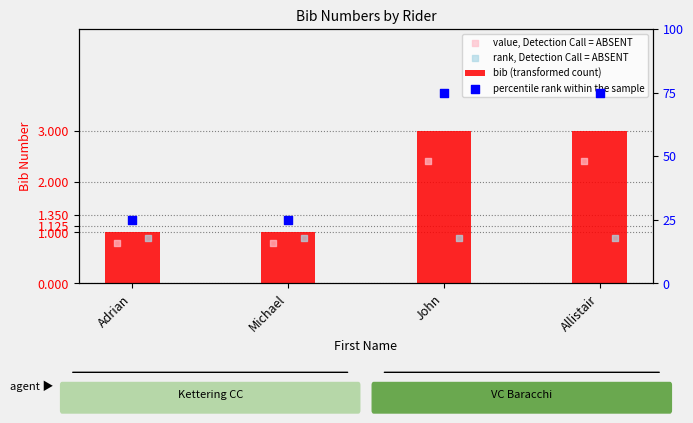

What is the total value across all series at Allistair?

81.3